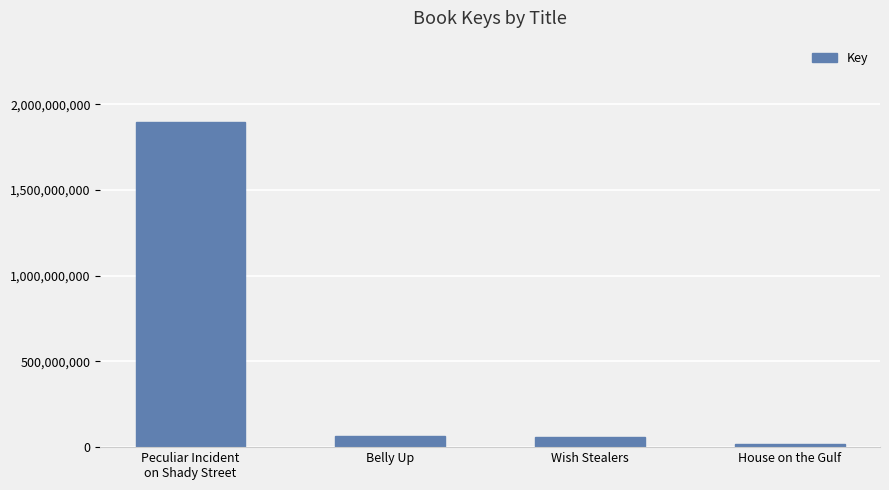

What is the label of the 1st bar from the left?

Peculiar Incident
on Shady Street